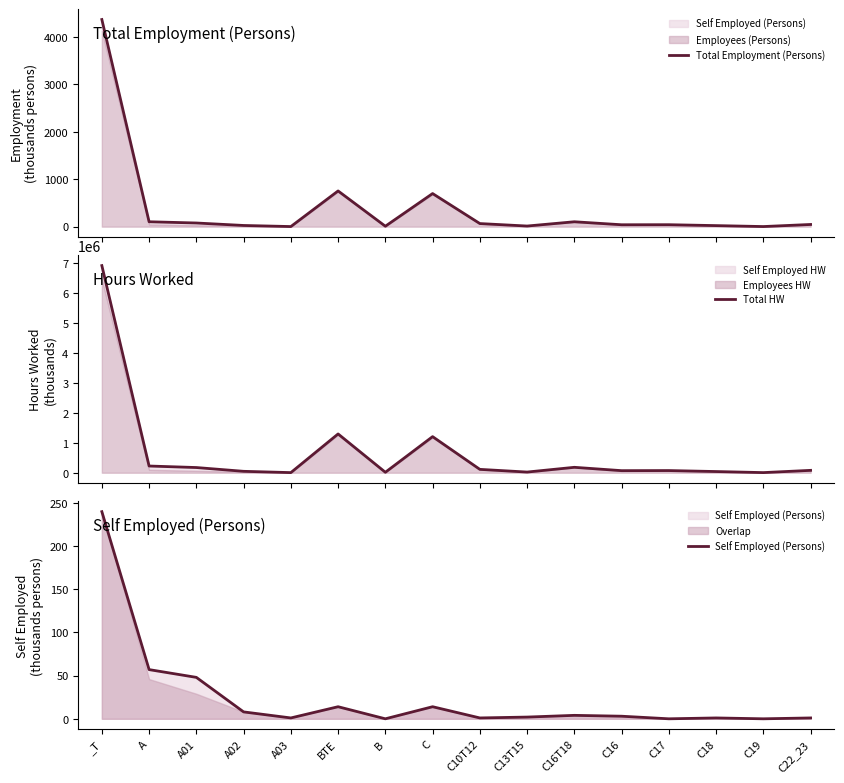

What is the difference between the maximum and minimum values in the Total HW series?

6912360